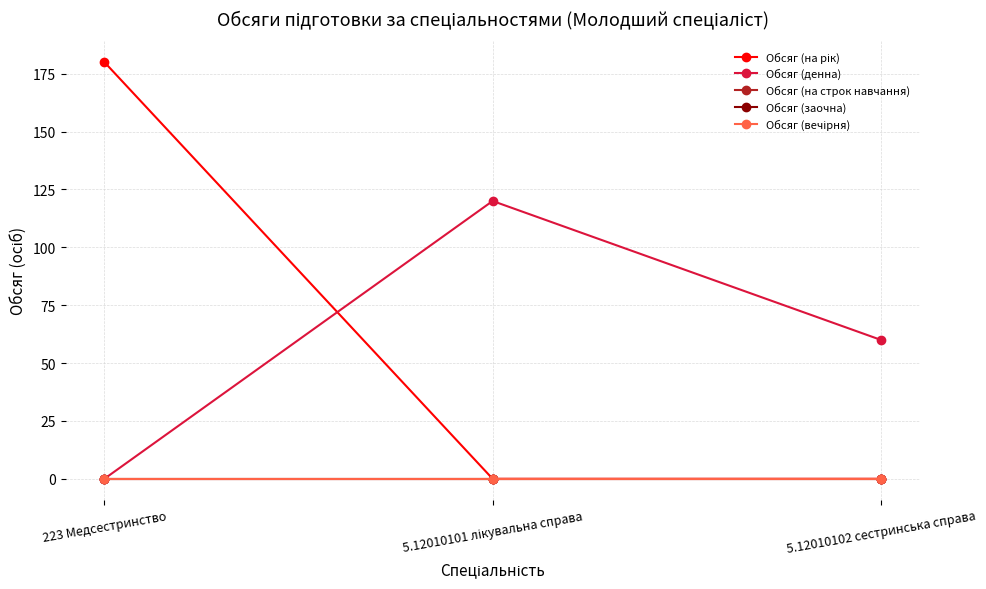

Does the chart have visible grid lines?

Yes